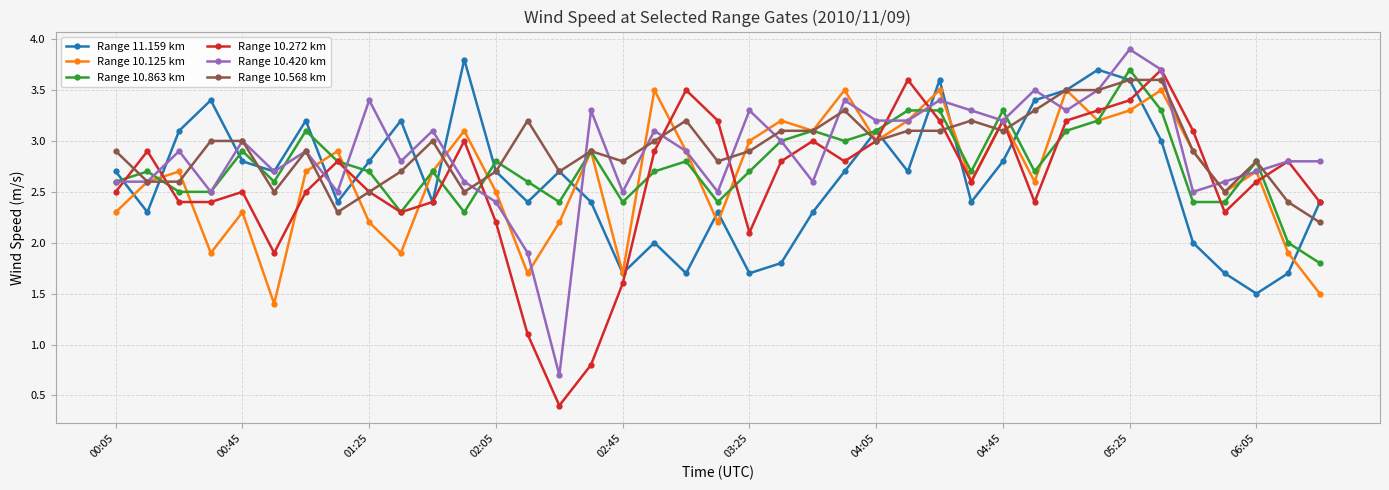

How many interior local peaks does the Range 10.125 km series have?

13